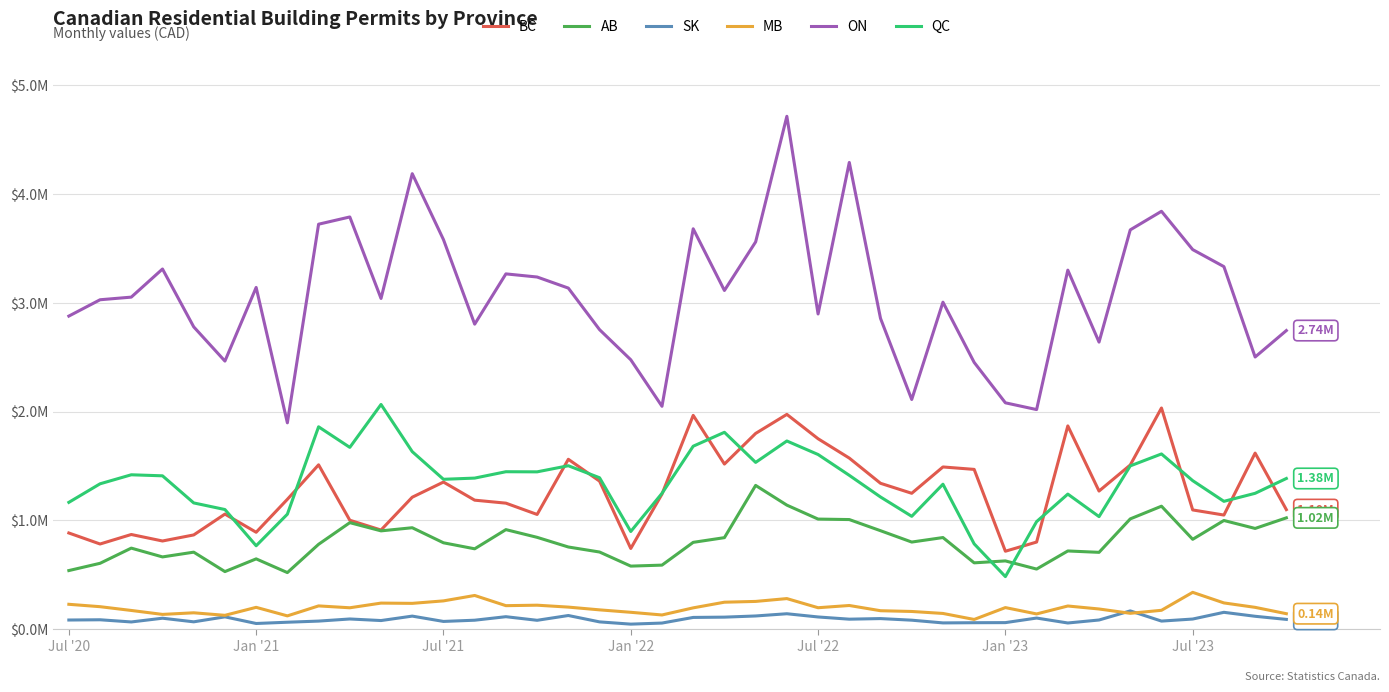

In QC, how many points are higher than both neighbors (excluding endpoints)?

10